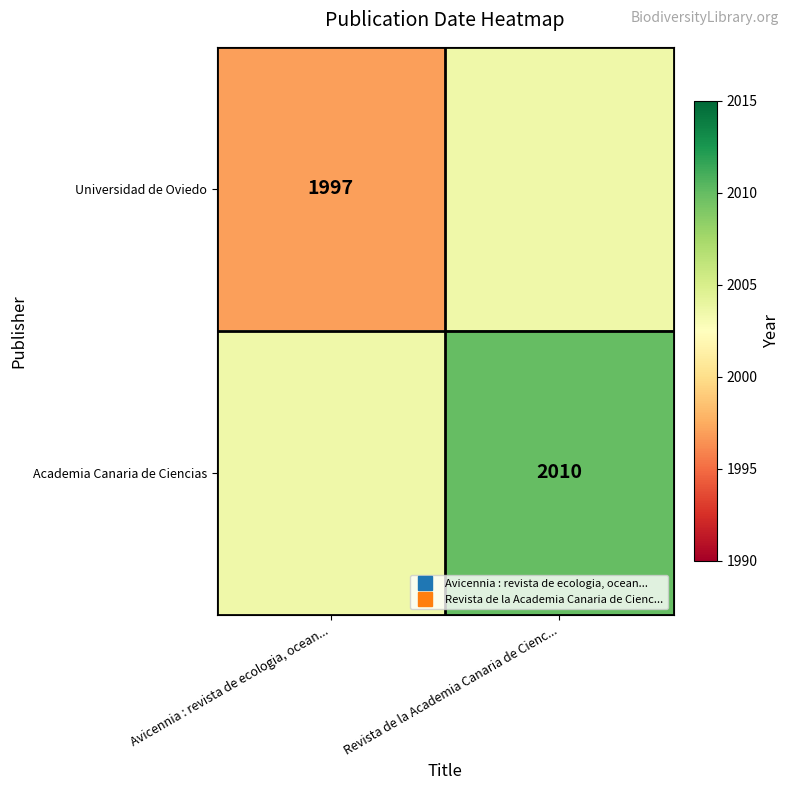

The value of Academia Canaria de Ciencias at Revista de la Academia Canaria de Cienc... is 2010.0. True or false?

True